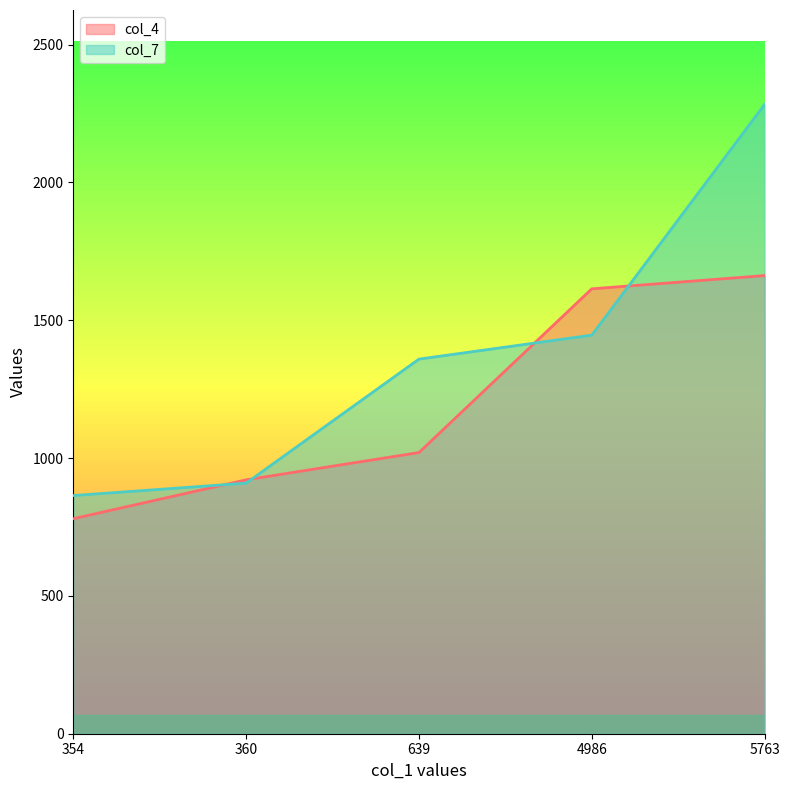

Reading left to right, what are all the values shown in this chart?

col_4: 354=780	360=921	639=1020	4986=1614	5763=1662
col_7: 354=864	360=909	639=1359	4986=1446	5763=2283